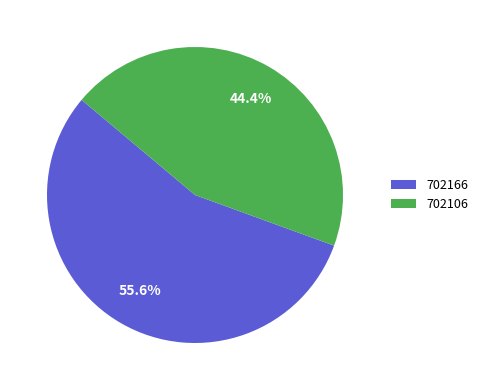

Which category has the smallest portion of the pie?

702106